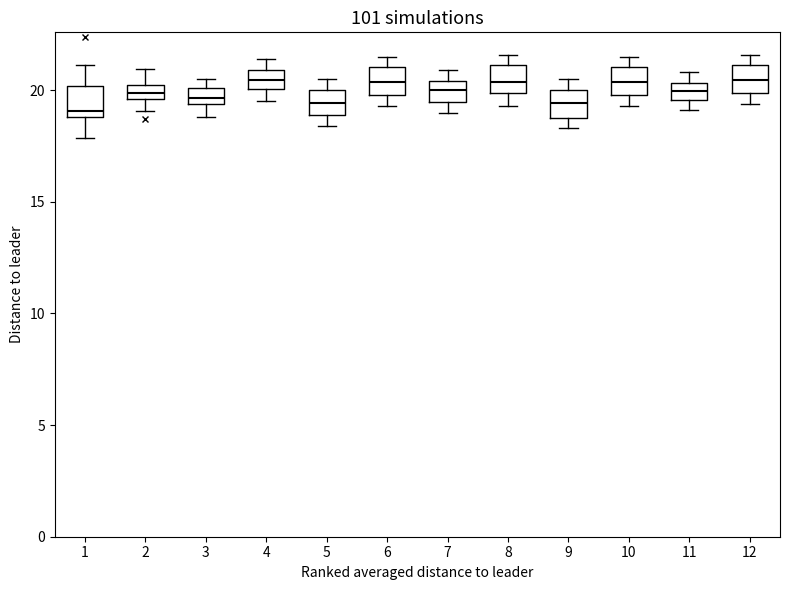

Where is the upper edge of the box at x = 12 on the y-axis? The values are not printed on the chart, so give them approximately, as read against the axis.

21.0